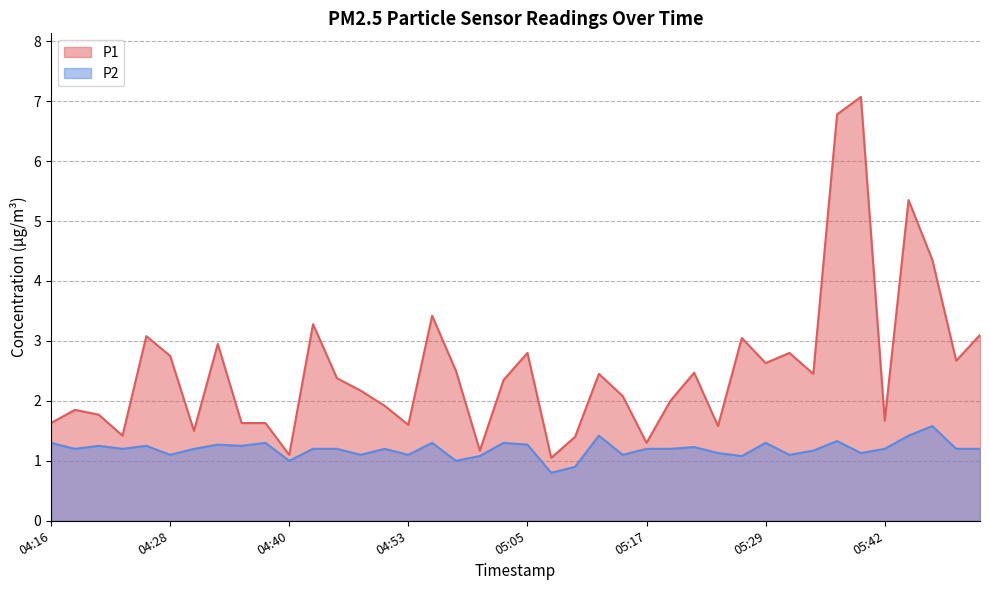

Where is P1 nearest to the value 4?

05:46